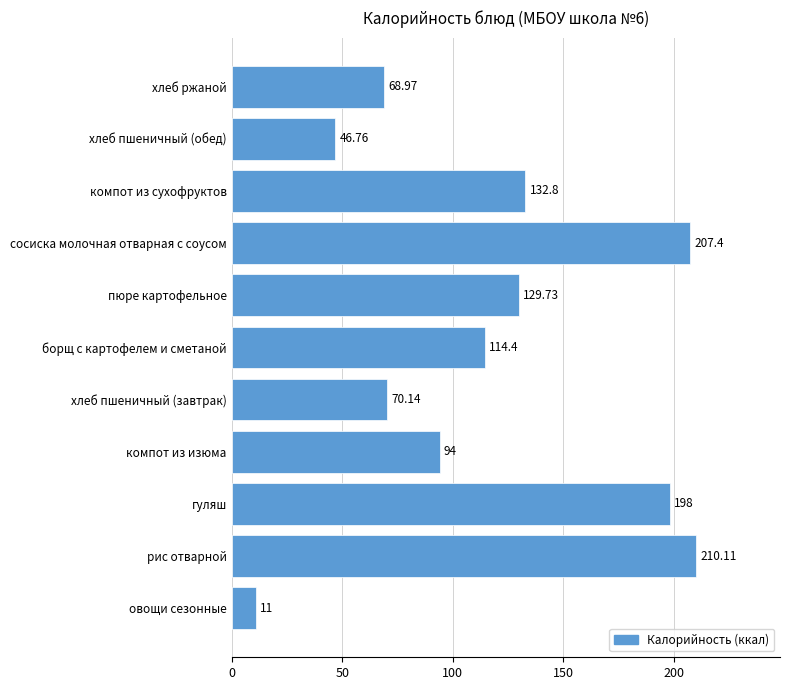

How many data points does each series have?

11